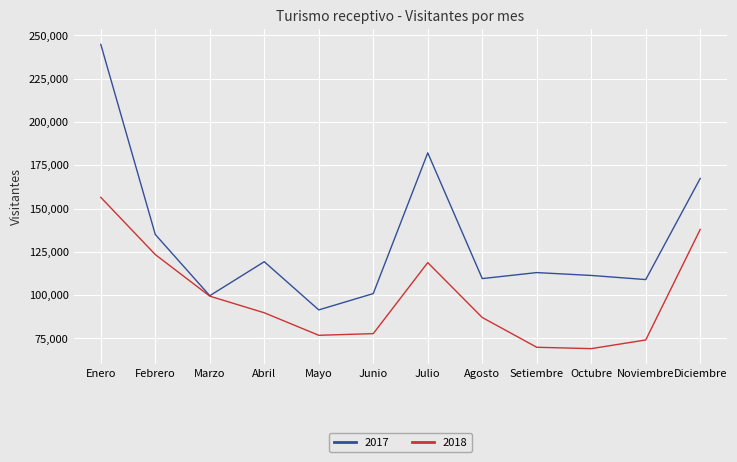

What is the spread (max minus min) of values at Octubre?

42259